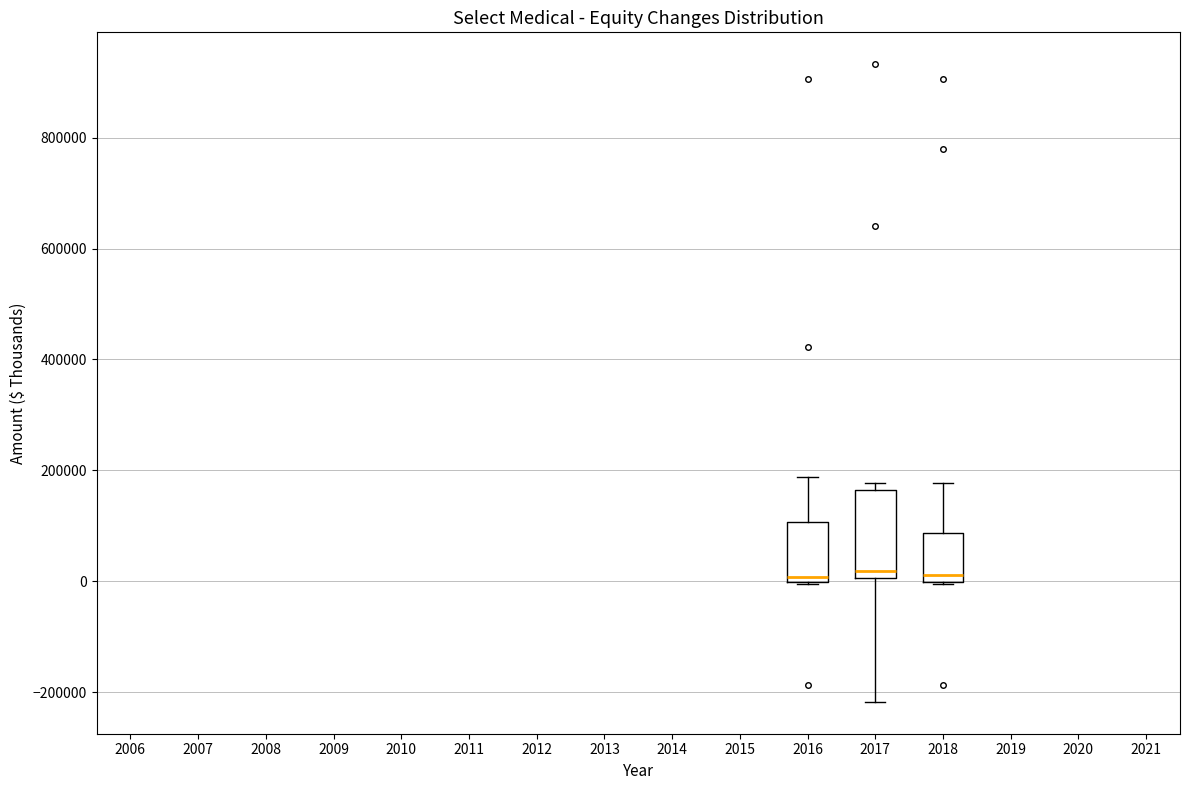

Comparing the boxes themselves (not the whiskers), which one is the tallest?

2017